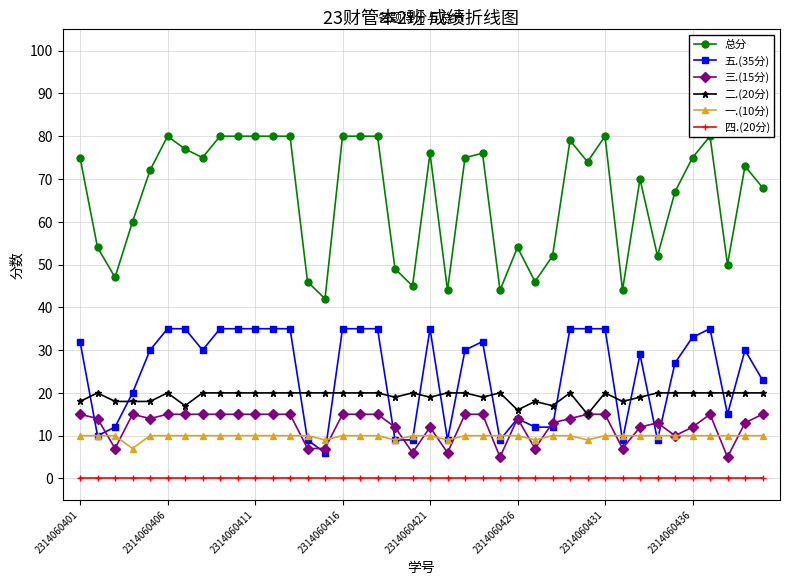

Reading left to right, extract all data points from this chart.

总分: 75	54	47	60	72	80	77	75	80	80	80	80	80	46	42	80	80	80	49	45	76	44	75	76	44	54	46	52	79	74	80	44	70	52	67	75	80	50	73	68
五.(35分): 32	10	12	20	30	35	35	30	35	35	35	35	35	9	6	35	35	35	9	9	35	9	30	32	9	14	12	12	35	35	35	9	29	9	27	33	35	15	30	23
三.(15分): 15	14	7	15	14	15	15	15	15	15	15	15	15	7	7	15	15	15	12	6	12	6	15	15	5	14	7	13	14	15	15	7	12	13	10	12	15	5	13	15
二.(20分): 18	20	18	18	18	20	17	20	20	20	20	20	20	20	20	20	20	20	19	20	19	20	20	19	20	16	18	17	20	15	20	18	19	20	20	20	20	20	20	20
一.(10分): 10	10	10	7	10	10	10	10	10	10	10	10	10	10	9	10	10	10	9	10	10	9	10	10	10	10	9	10	10	9	10	10	10	10	10	10	10	10	10	10
四.(20分): 0	0	0	0	0	0	0	0	0	0	0	0	0	0	0	0	0	0	0	0	0	0	0	0	0	0	0	0	0	0	0	0	0	0	0	0	0	0	0	0